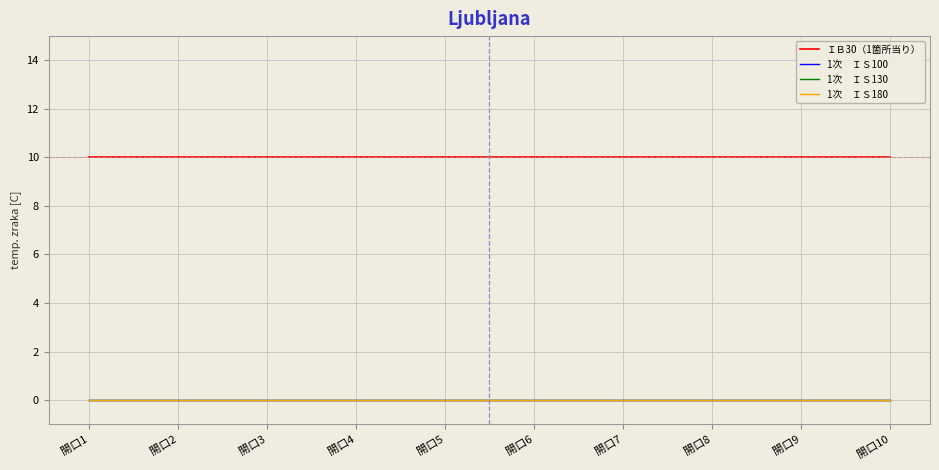

How many lines are shown in the chart?

4